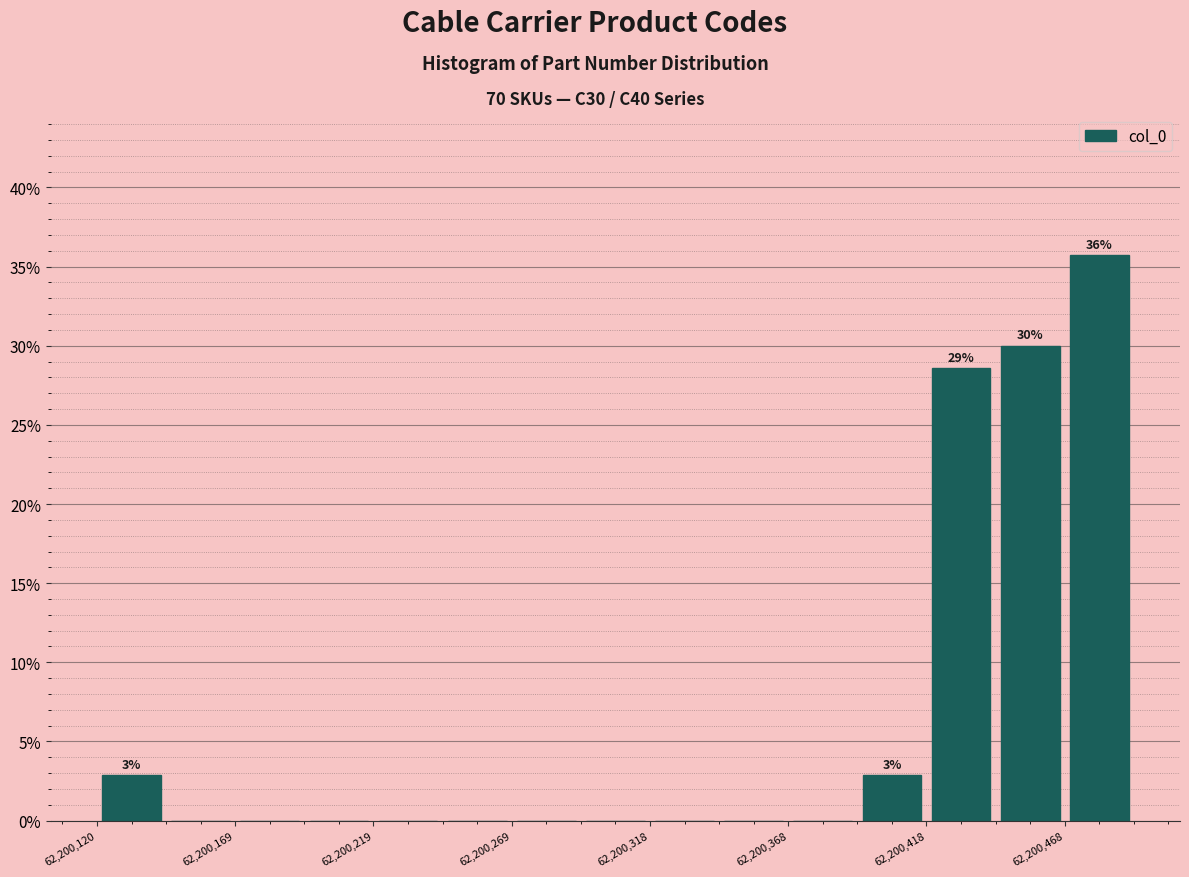

Which range on the x-axis has the tallest bar?

62200470 to 62200495